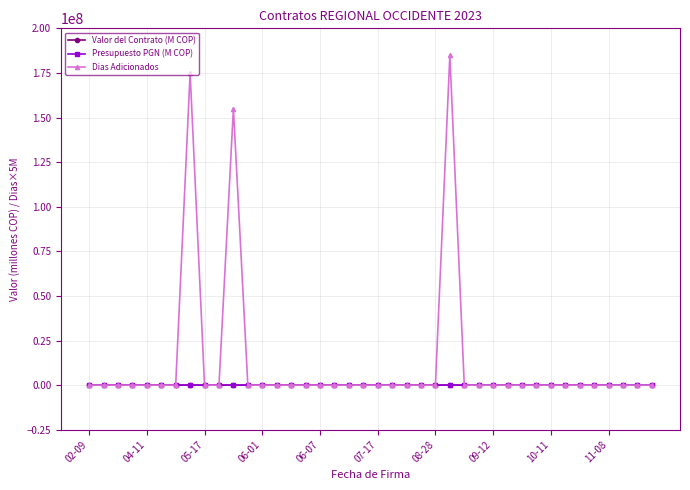

What is the maximum value shown in the chart?

185000000.0